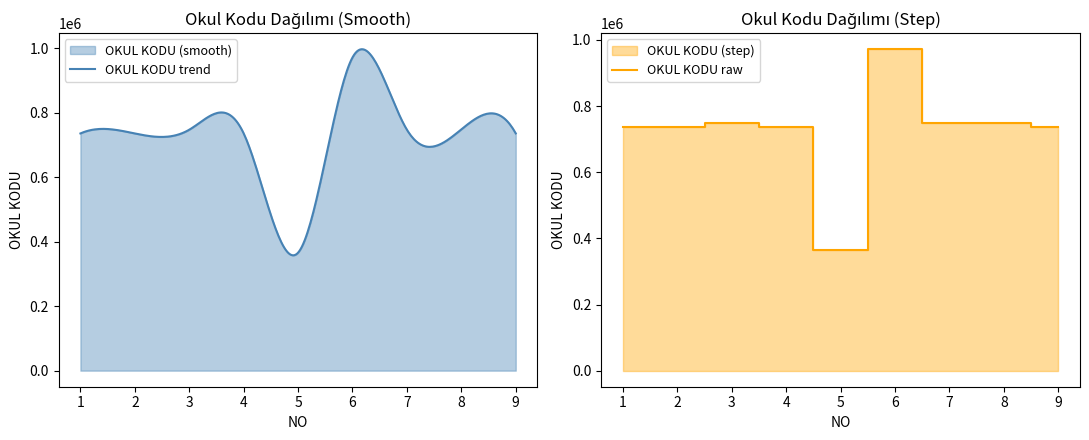

Rank the categories by value from lowest to highest.

5, 1, 2, 4, 9, 7, 3, 8, 6